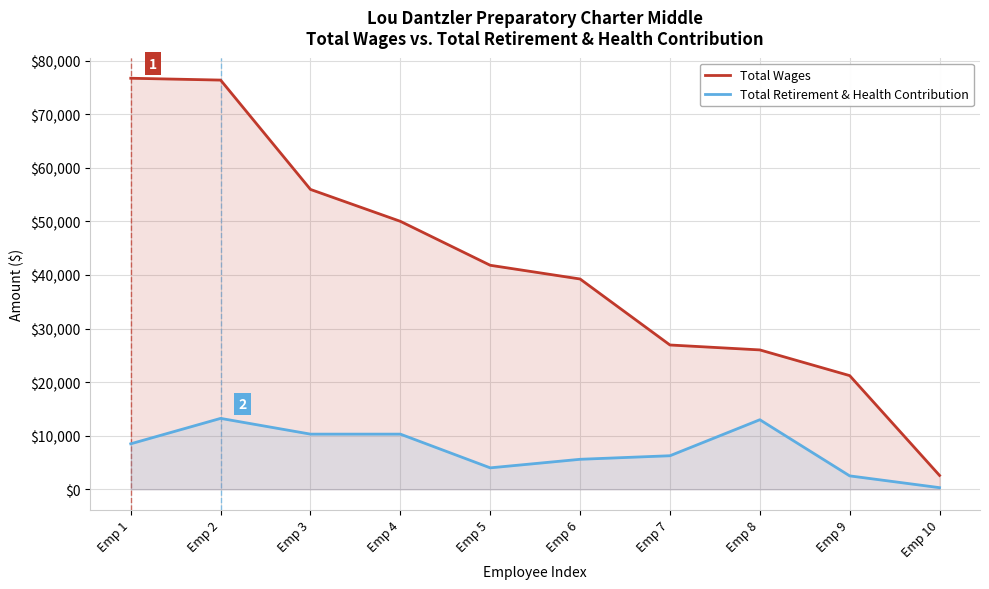

How many values in the Total Wages series exceed 41806?

4